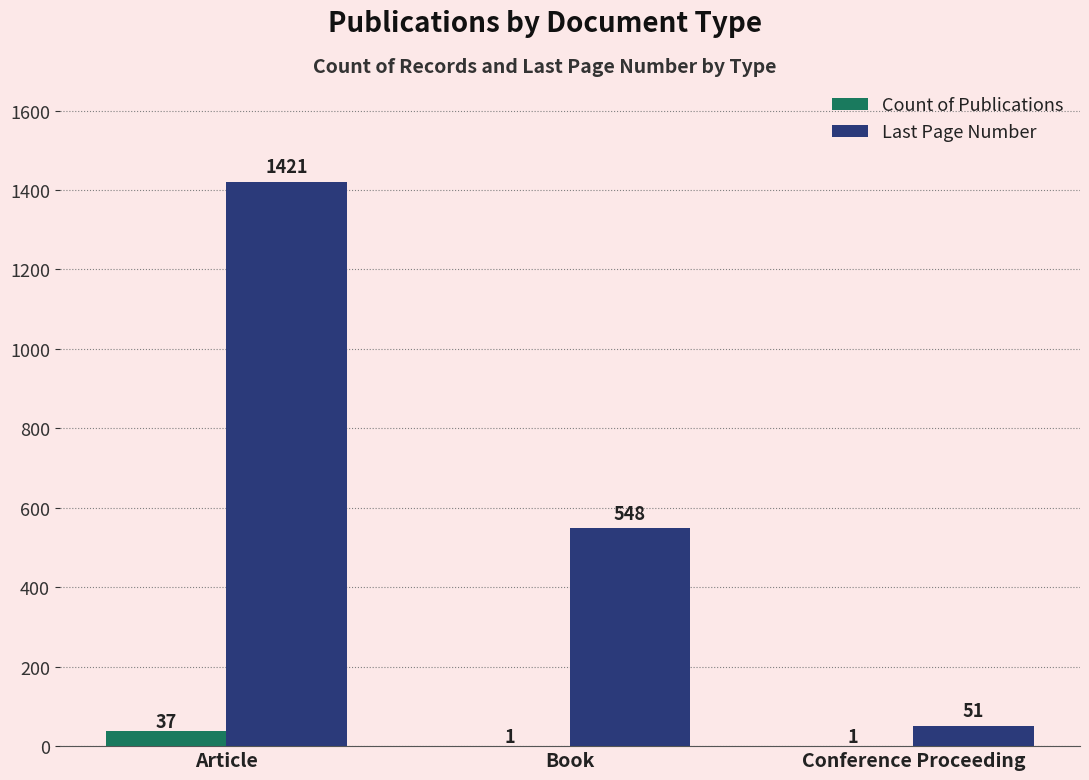

The value of Last Page Number at Book is 548. True or false?

True